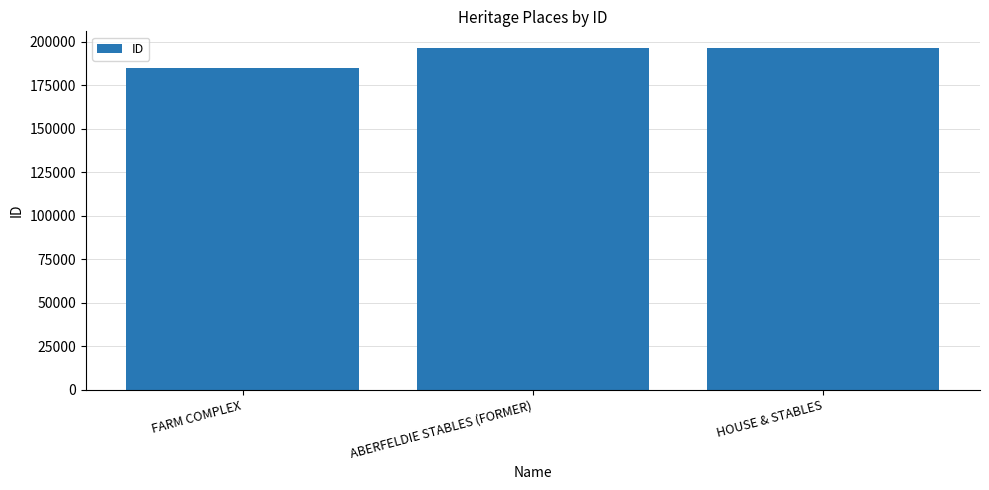

Does the chart contain any negative values?

No